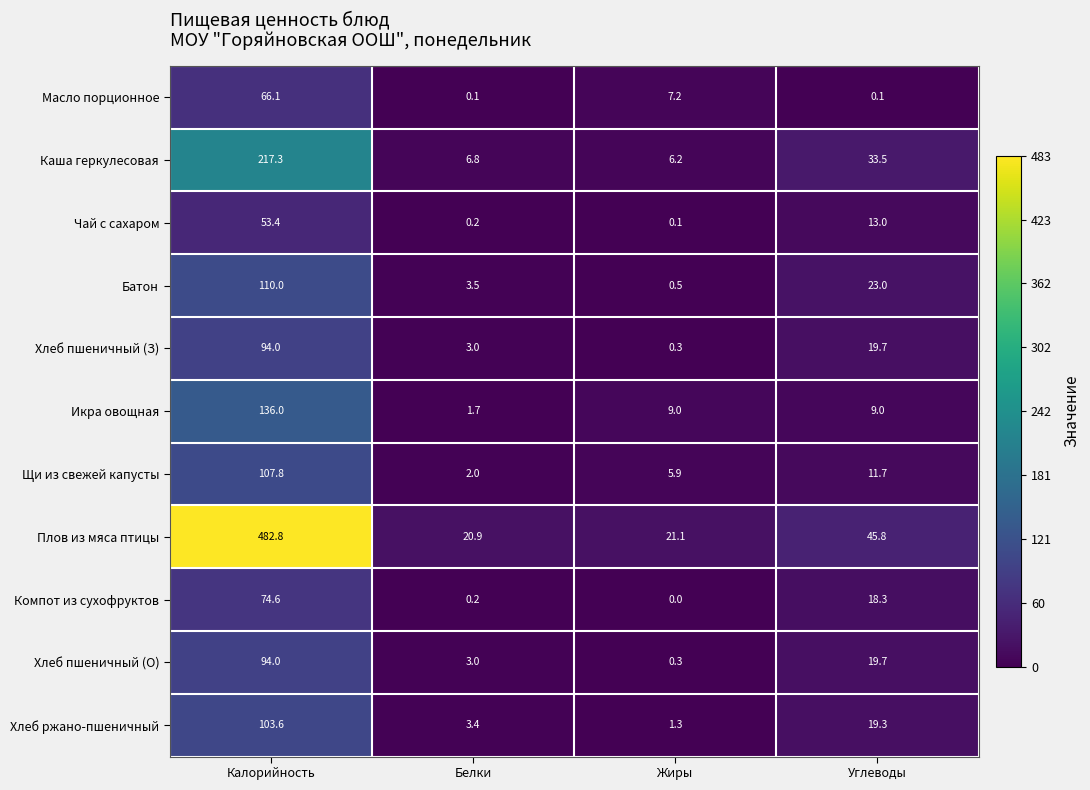

How many values in the Батон series are below 23?

2